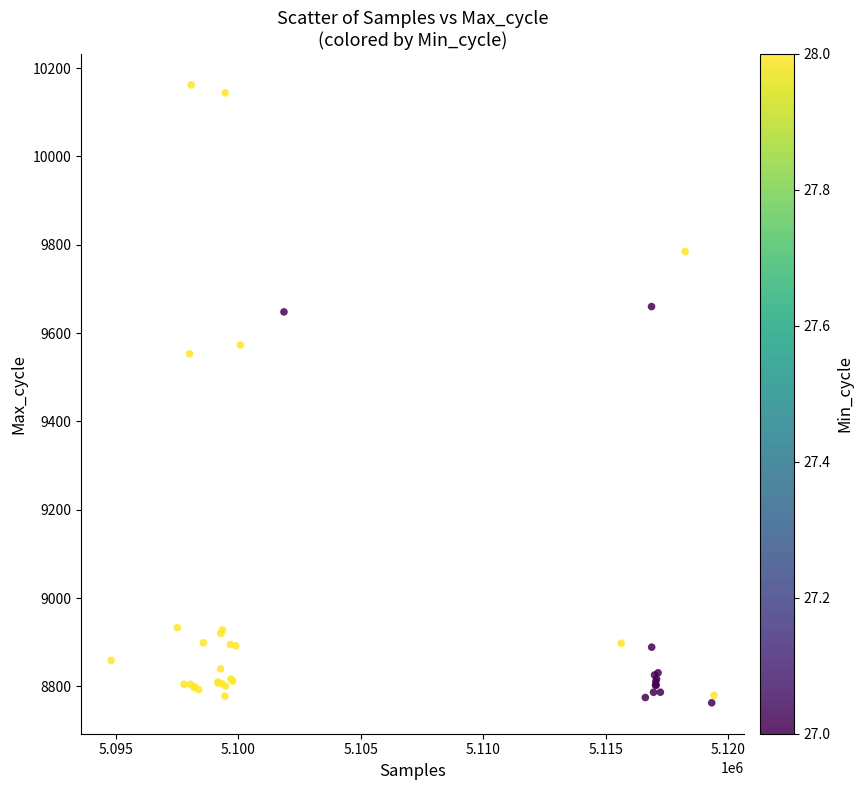

What Y value in the scatter plot is closest to 9462?

9553